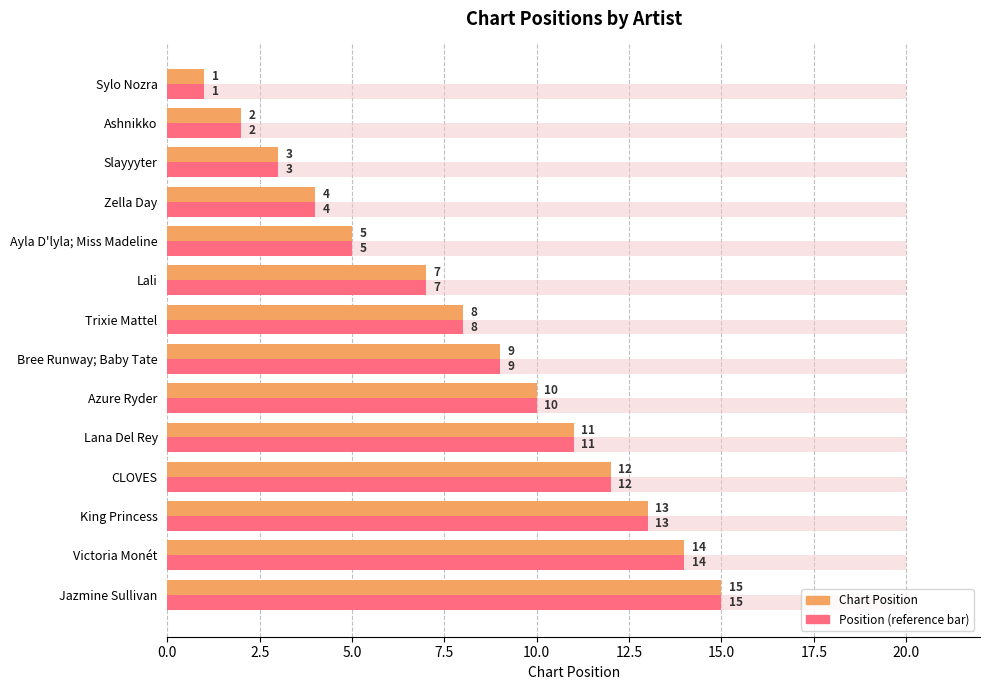

How many categories are shown in the chart?

14